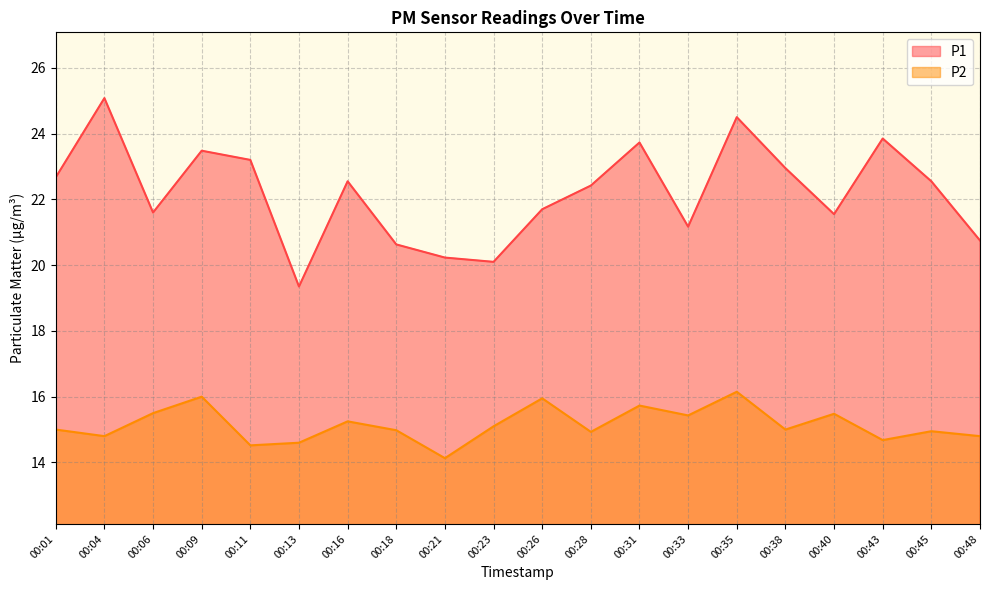

At how many categories does at least one series exceed 23?

6